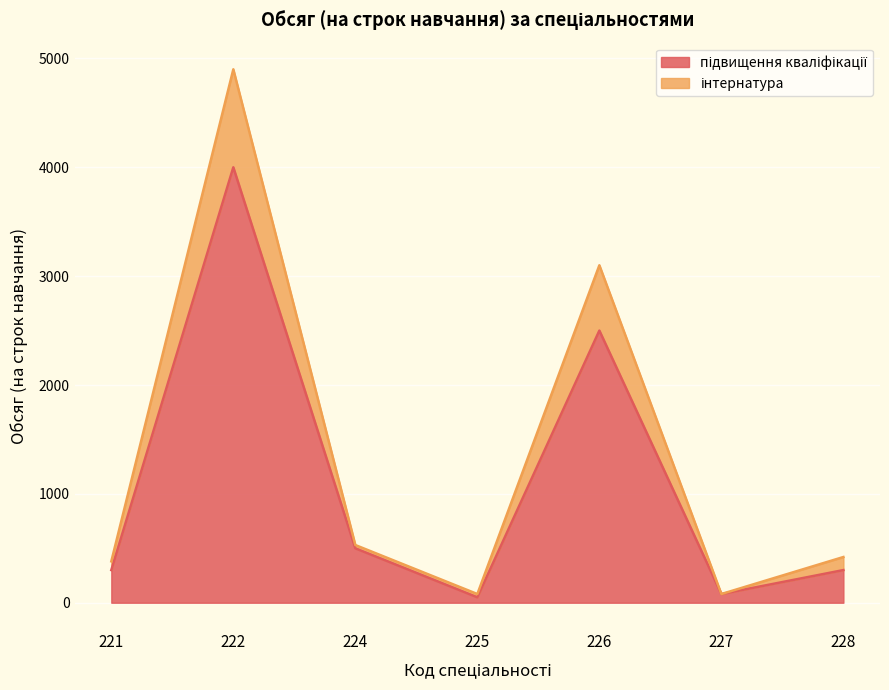

True or false: підвищення кваліфікації has more than 1 points higher than both neighbors.

True